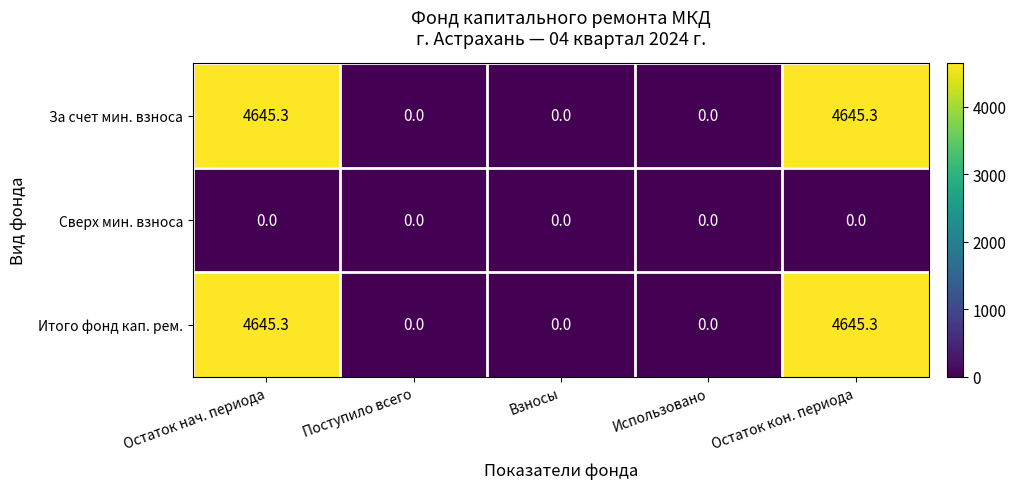

What is the spread (max minus min) of values at Остаток кон. периода?

4645.3